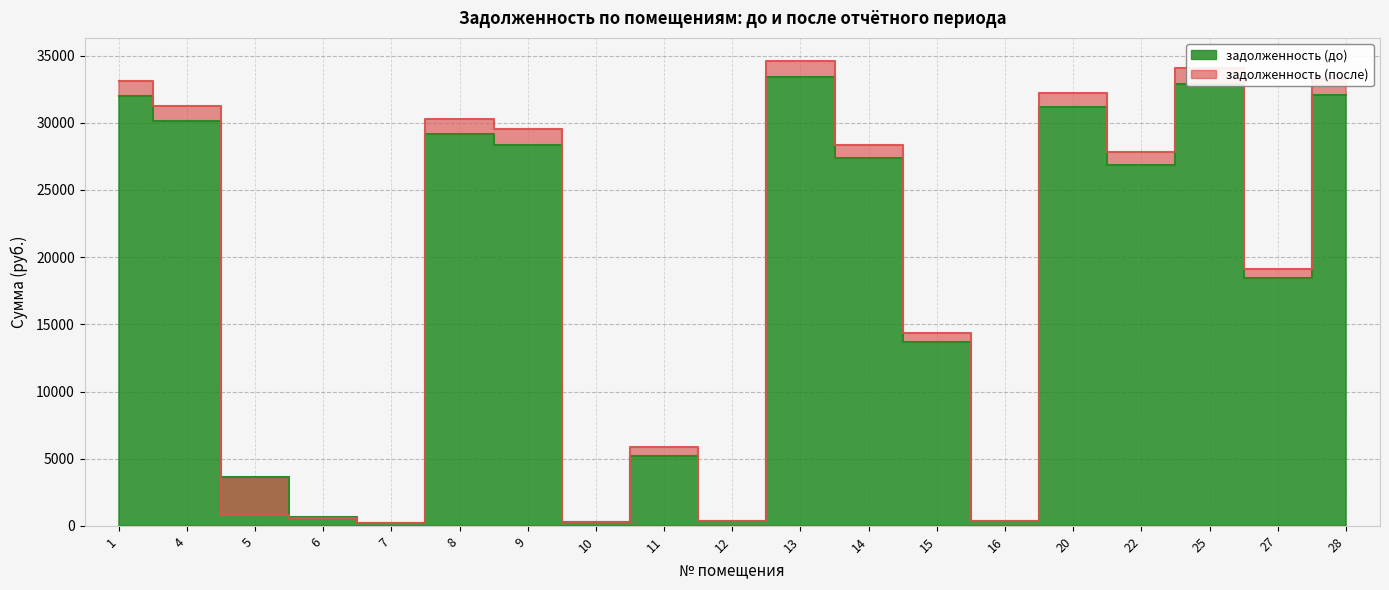

What is the difference between the задолженность (после) values at 5 and 4?

30482.7